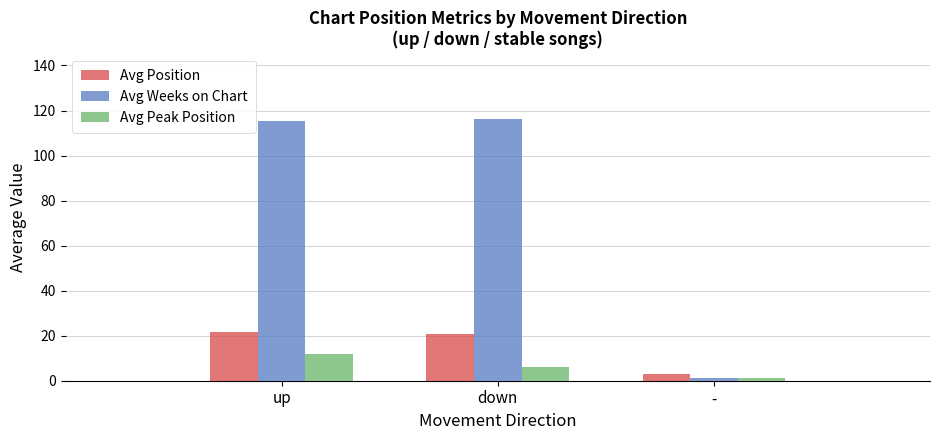

What is the label of the 3rd bar from the right?

up